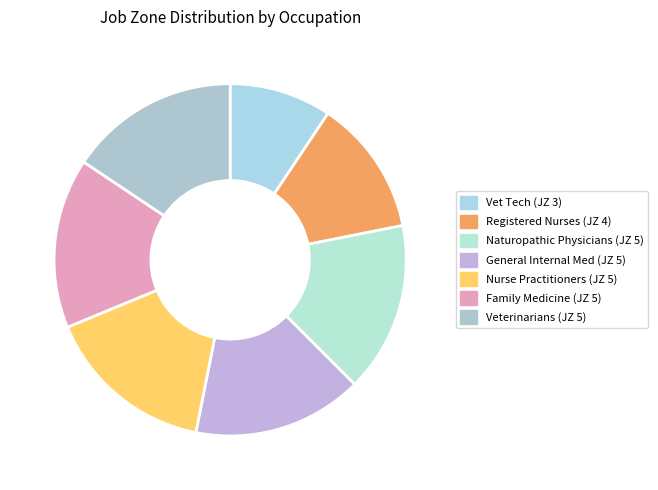

Count the number of slices in the pie.

7